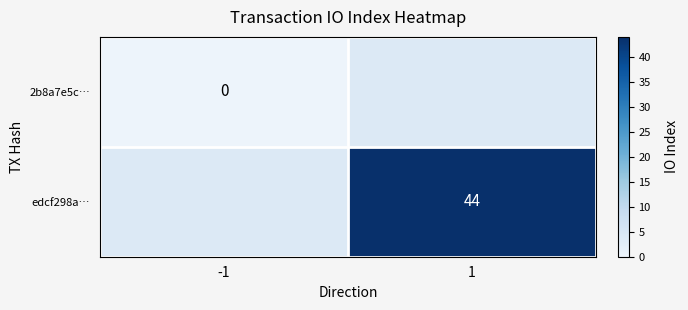

Which has a higher value, -1 or 1?

1